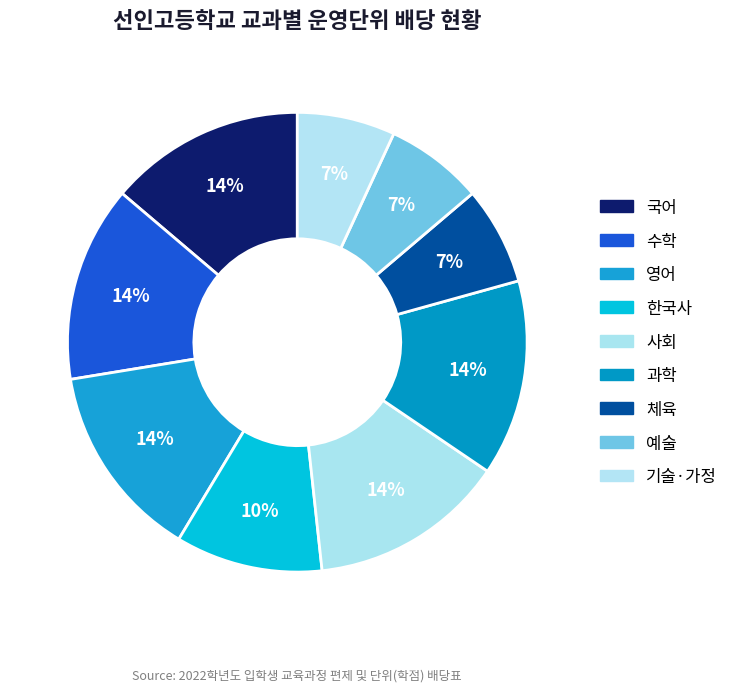

Is it true that 체육 is 14% of the pie?

False